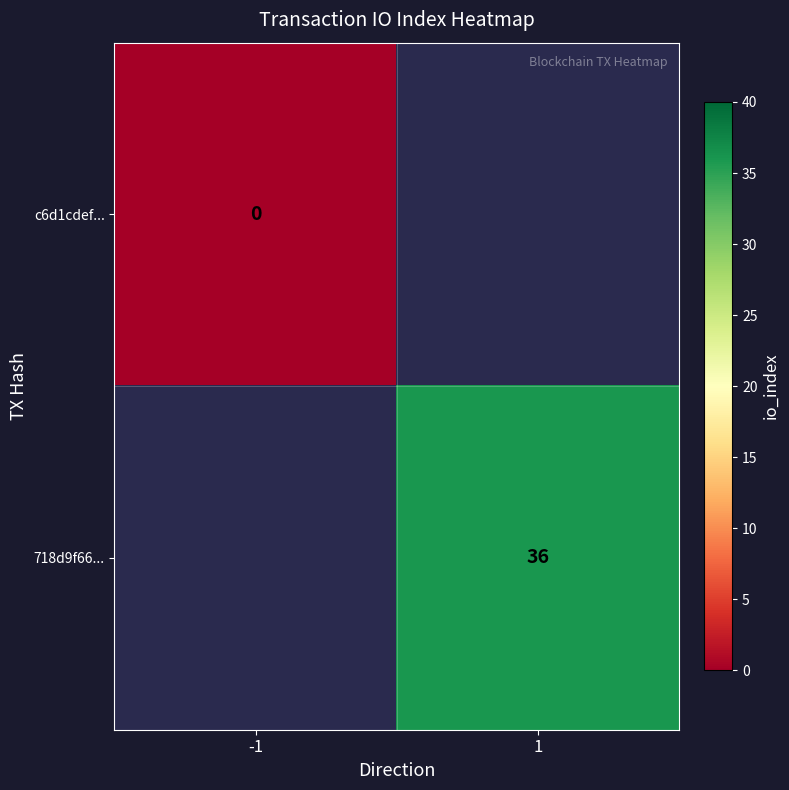

Is it true that 718d9f66... equals 12.3 at 1?

False